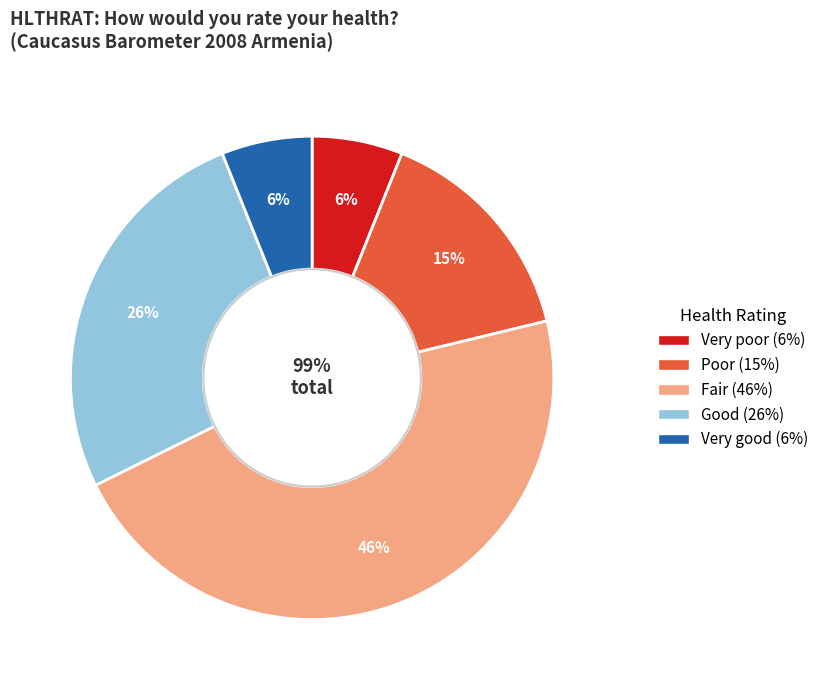

How many segments does this pie chart have?

5